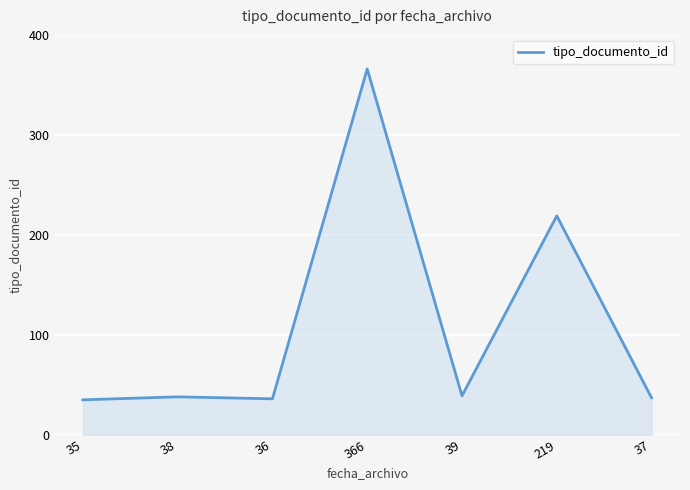

True or false: there are more than 1 points higher than both neighbors.

True